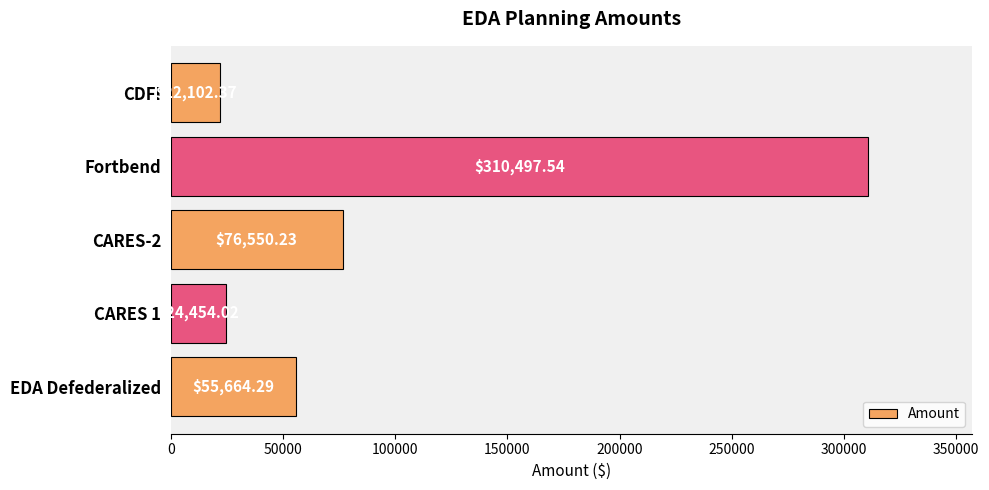

Which label corresponds to the largest value in the chart?

Fortbend